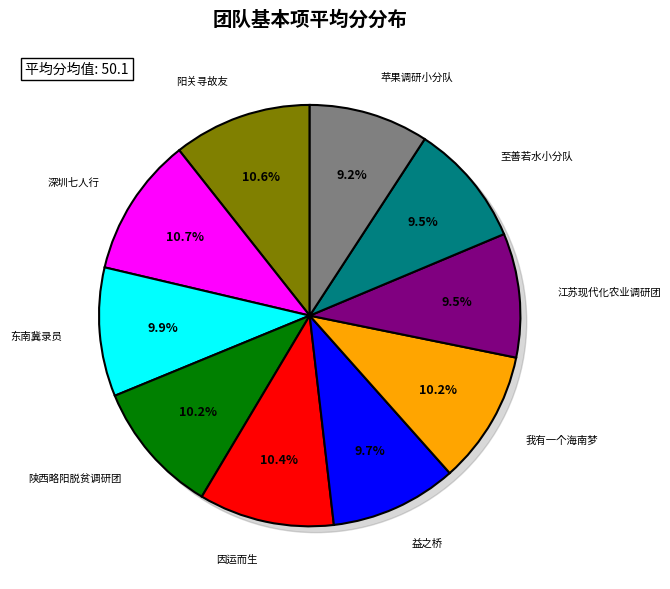

How much of the chart is everything except 至善若水小分队?

90.5%